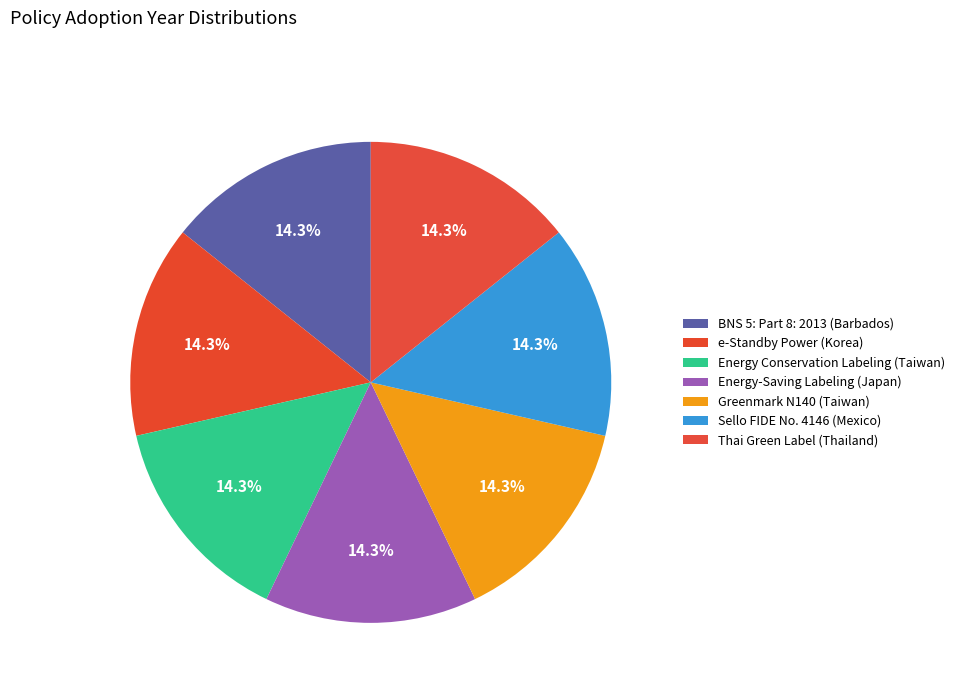

What is the largest slice in the pie chart?

Greenmark N140 (Taiwan)